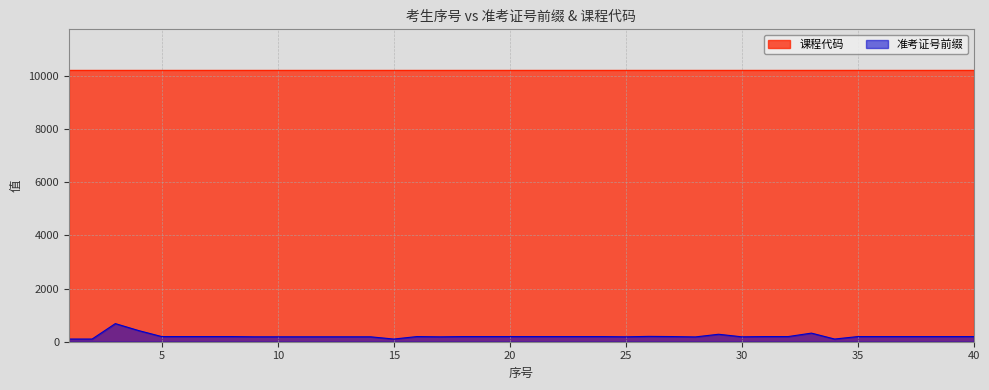

What is the sum of the values at 20 and 25?

379